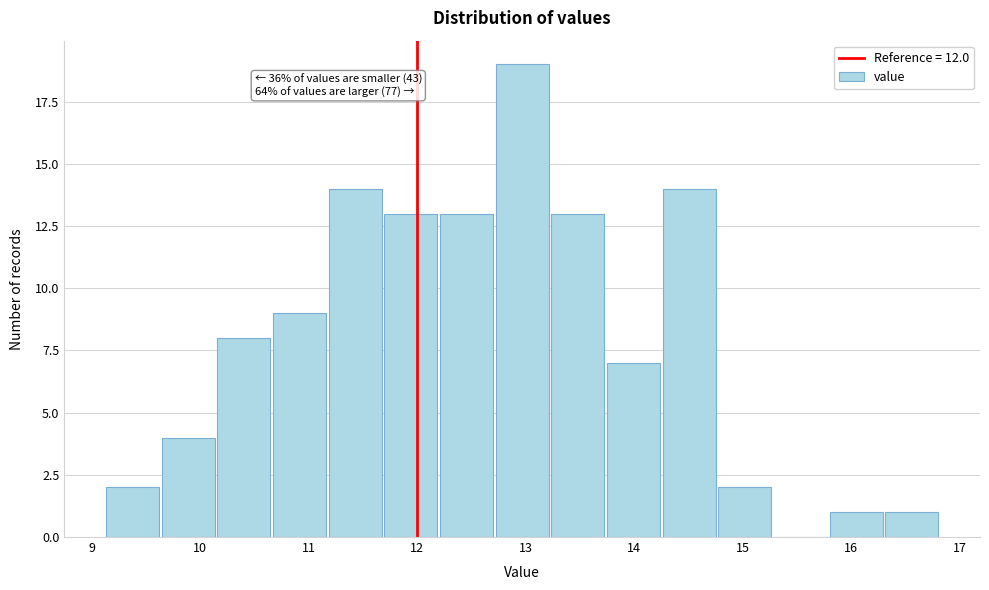

Over which range of the x-axis is the bar tallest?

12.7 to 13.2